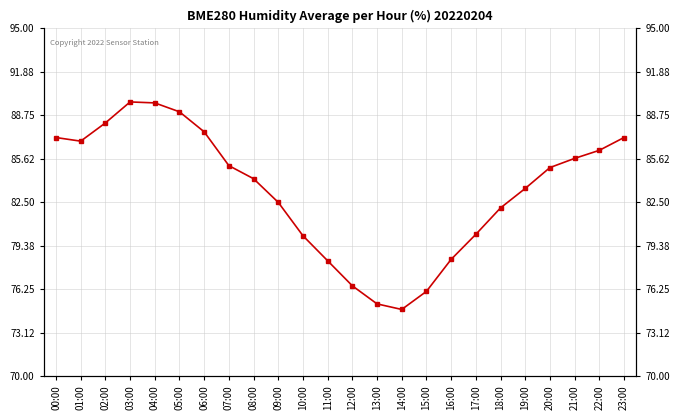

Rank the categories by value from lowest to highest.

14:00, 13:00, 15:00, 12:00, 11:00, 16:00, 10:00, 17:00, 18:00, 09:00, 19:00, 08:00, 20:00, 07:00, 21:00, 22:00, 01:00, 00:00, 23:00, 06:00, 02:00, 05:00, 04:00, 03:00